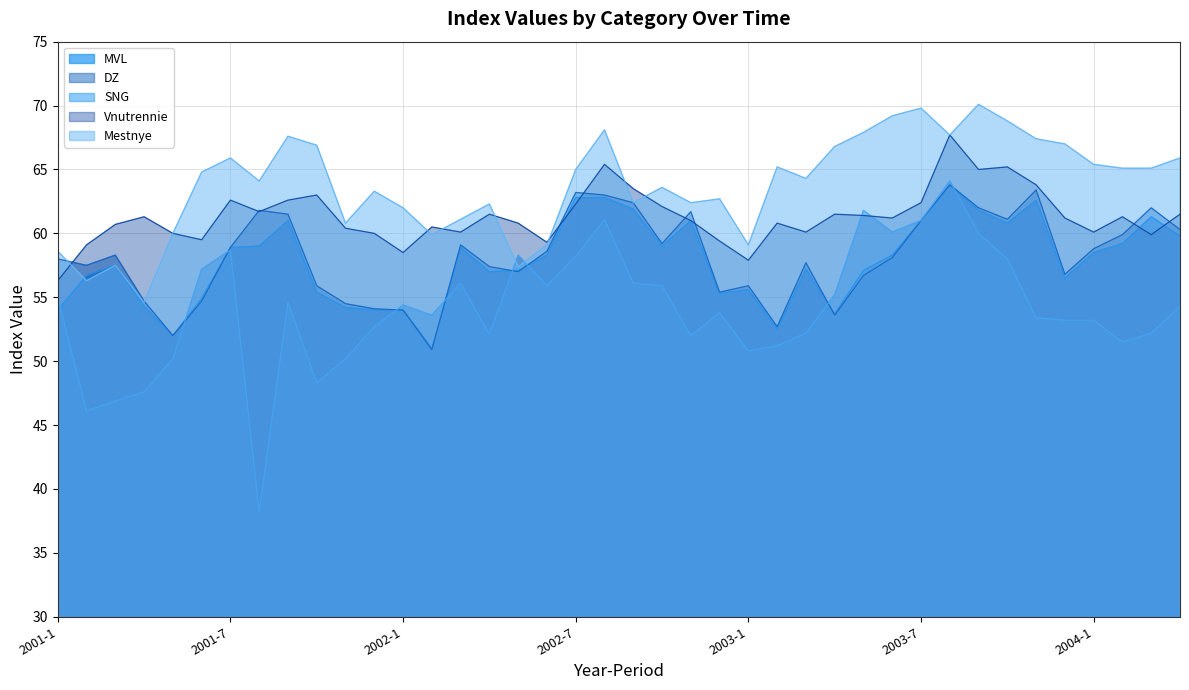

How many lines are shown in the chart?

5